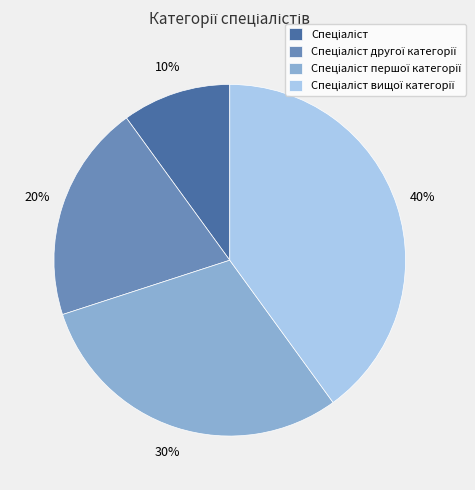

Is there a majority slice in this chart?

No